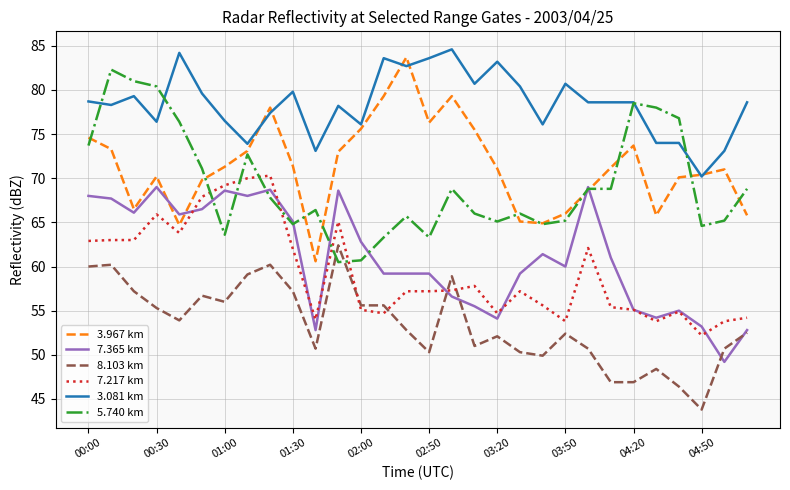

True or false: 7.217 km and 3.967 km cross at least once.

False